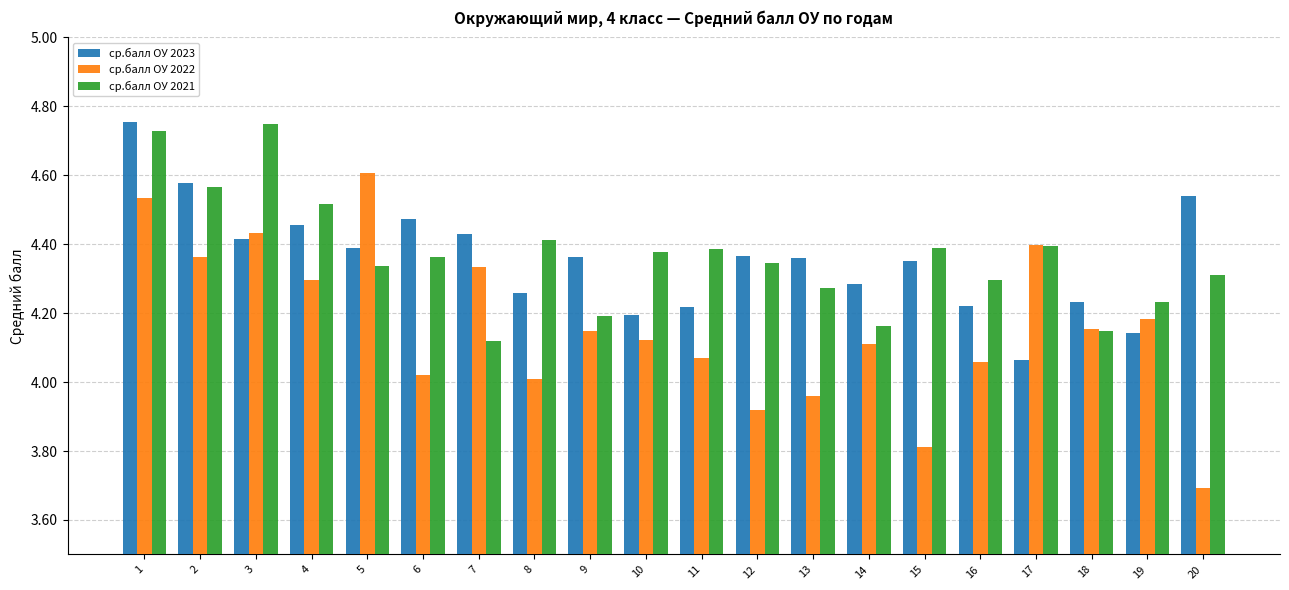

Which series has the largest range (max minus min)?

ср.балл ОУ 2022